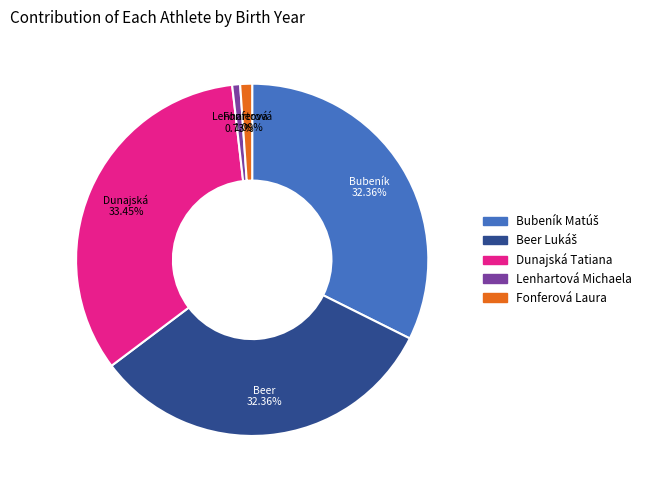

What percentage is the Dunajská Tatiana slice, to the nearest percent?

33%